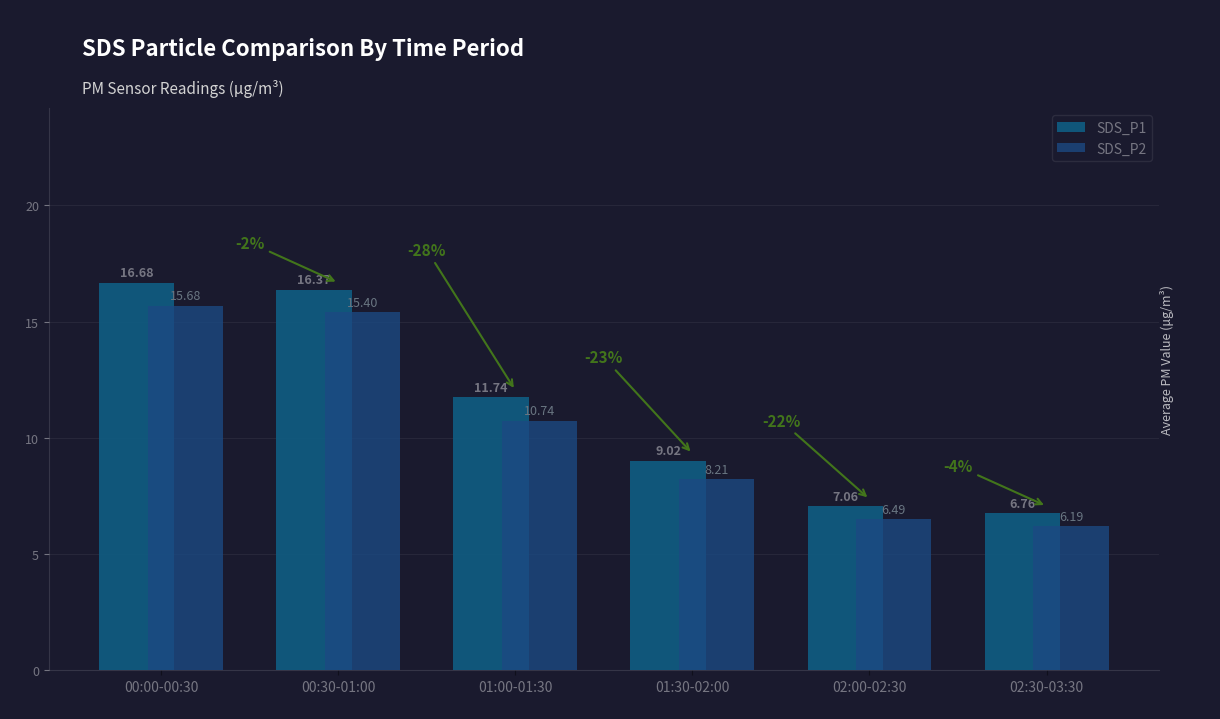

The value of SDS_P2 at 00:30-01:00 is 15.4. True or false?

True